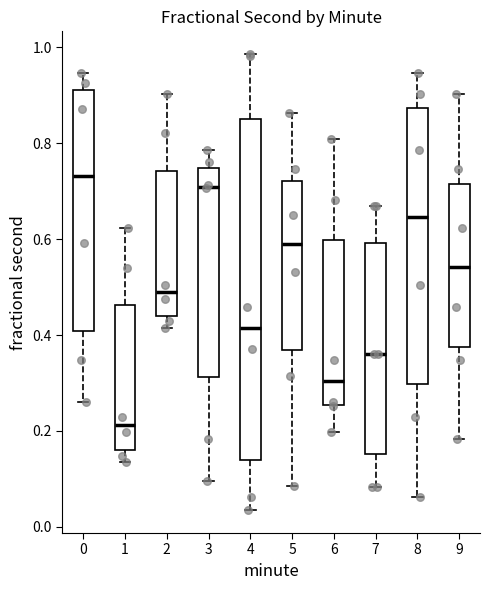

Which box is the tallest, from its lower edge to its upper edge?

4